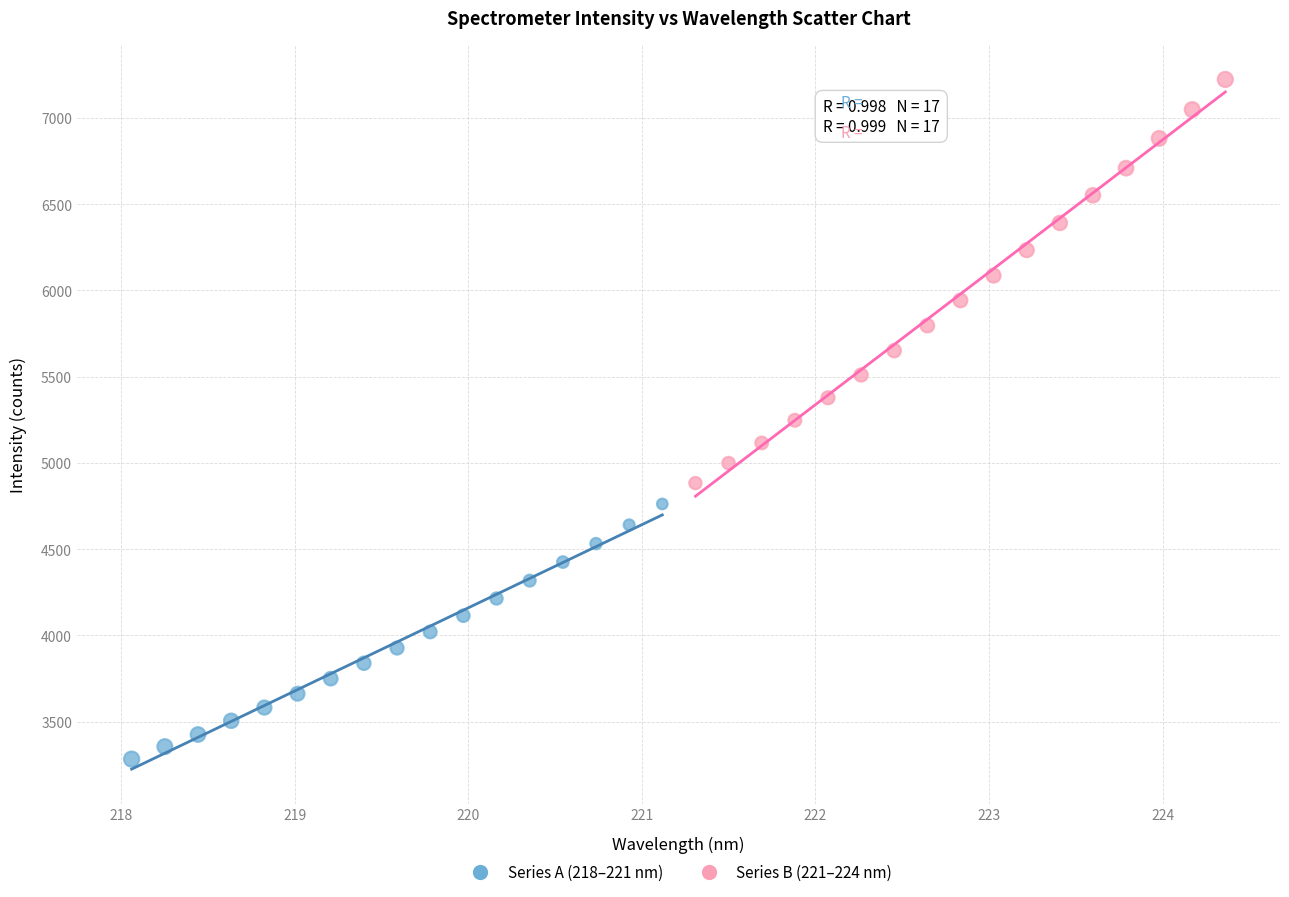

Which series reaches the minimum Y coordinate?

Series A (218–221 nm)